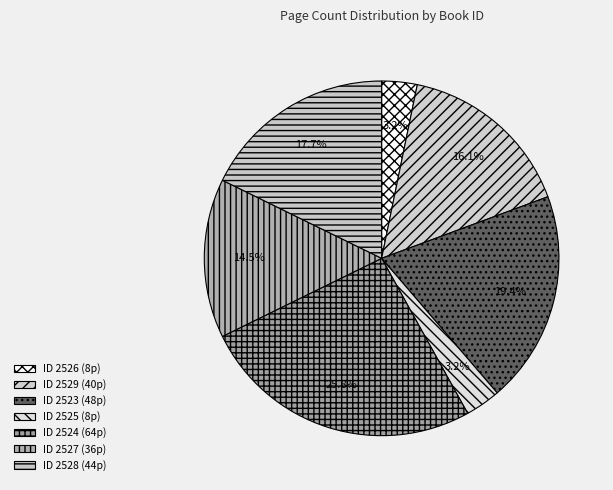

Count the number of slices in the pie.

7